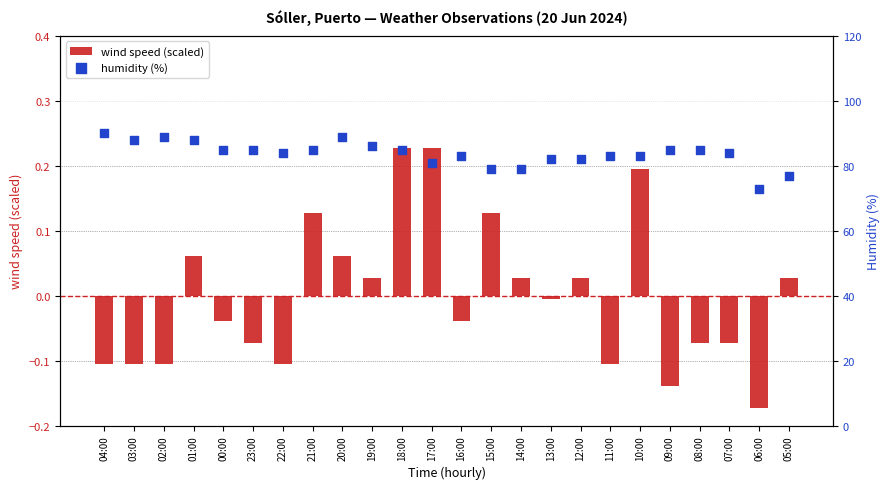

Which series contains the highest Y value?

humidity (%)